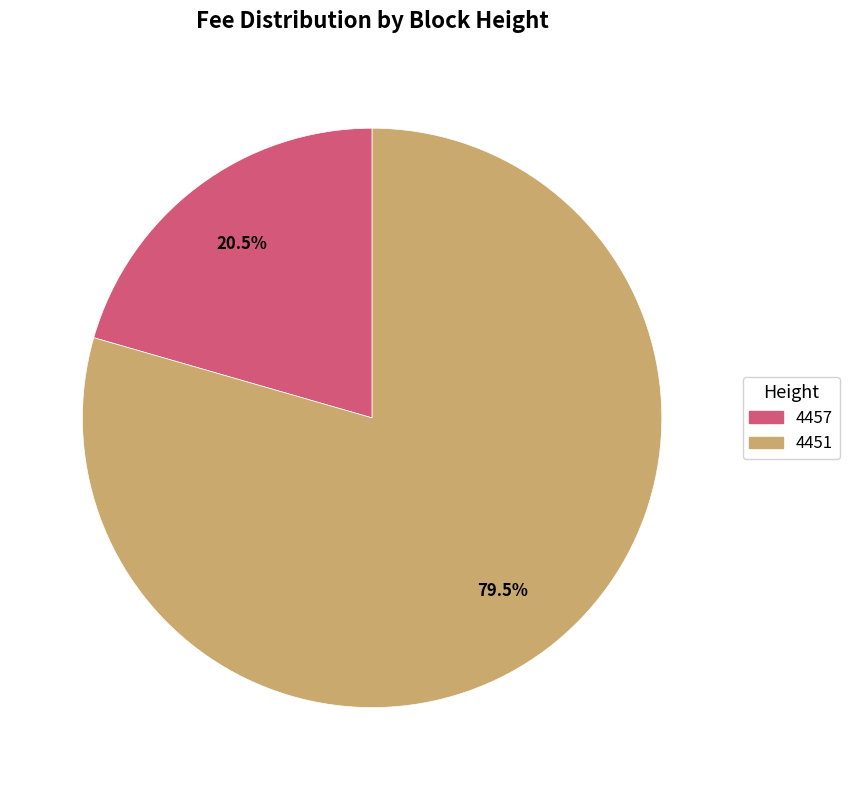

What percentage is NOT represented by 4457?

79.5%